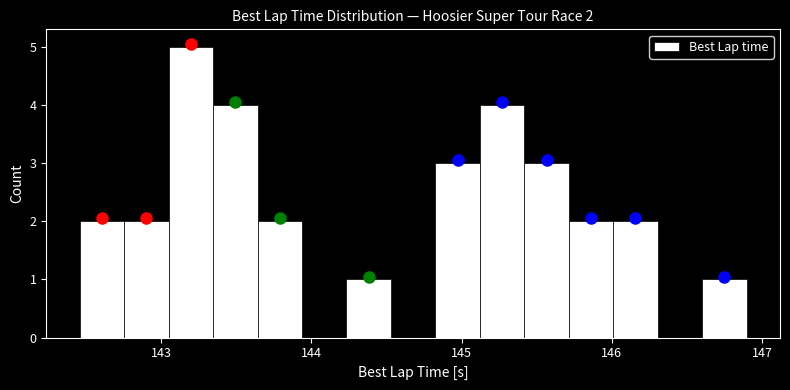

Around what value on the x-axis is the tallest bar? Give the approximate position of its centre, as read against the axis.

143.2